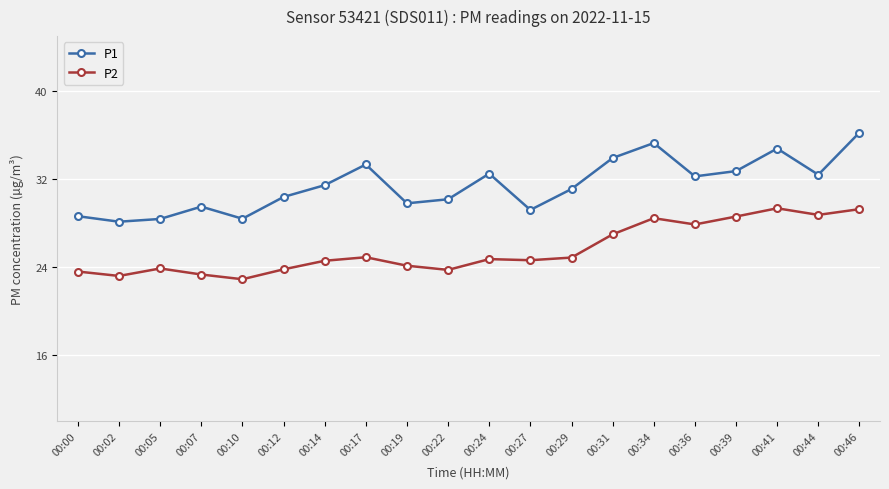

In P1, how many points are lower than both neighbors (excluding endpoints)?

6